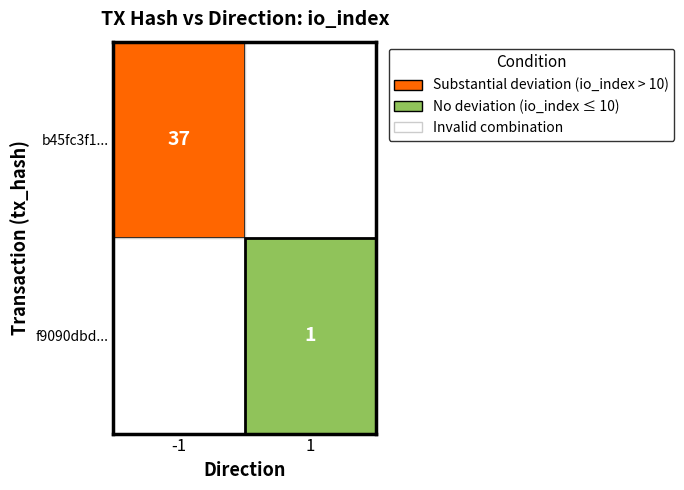

The value of b45fc3f1ad5410ffb4b05b435e1bb01b9c22b63 at direction is 0. True or false?

False